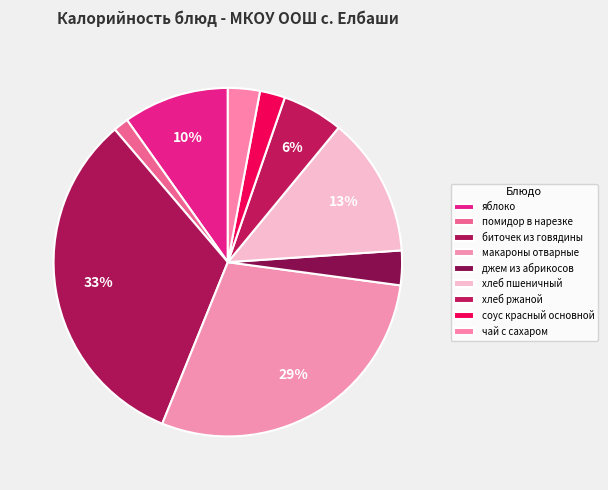

Approximately how many times larger is the value at хлеб ржаной compared to макароны отварные?

0.2